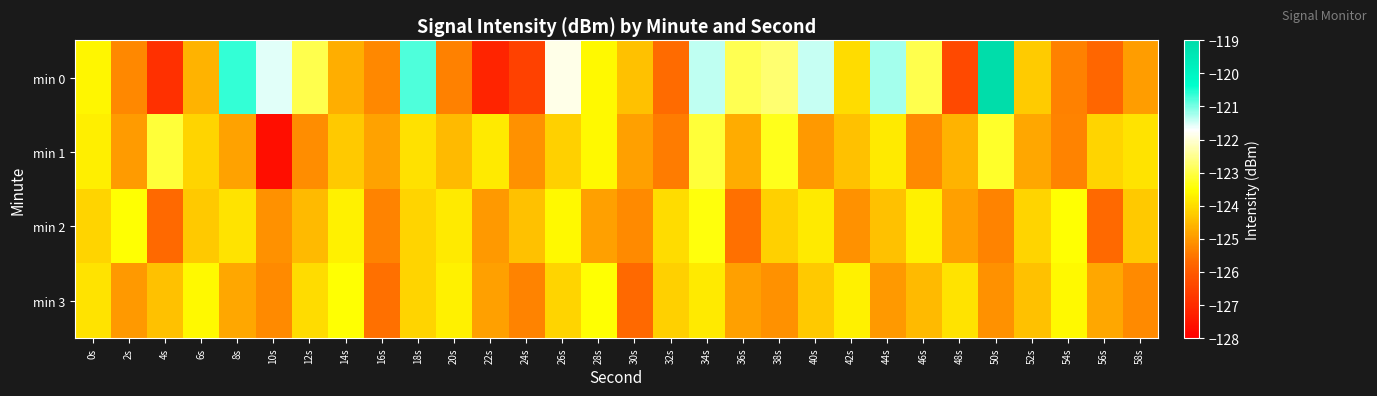

How many data points does each series have?

30